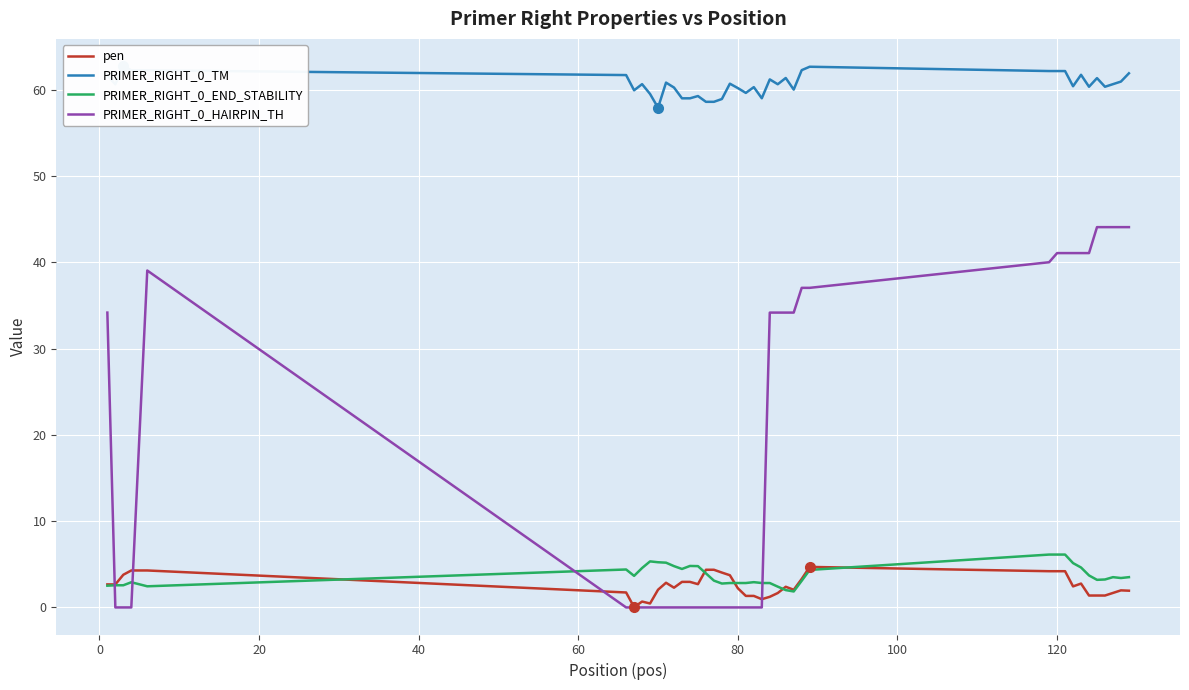

True or false: PRIMER_RIGHT_0_TM and PRIMER_RIGHT_0_HAIRPIN_TH intersect in this chart.

False